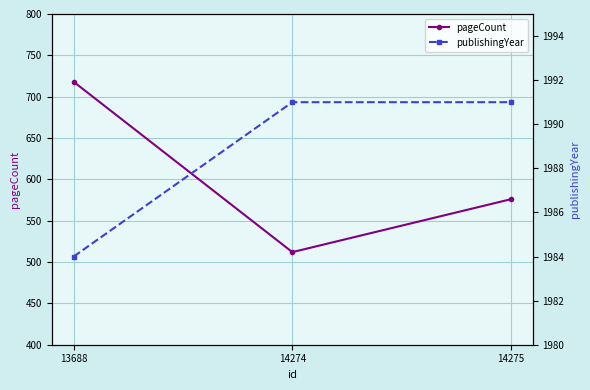

What value does the pageCount series have at 14274, to the nearest 5?

510